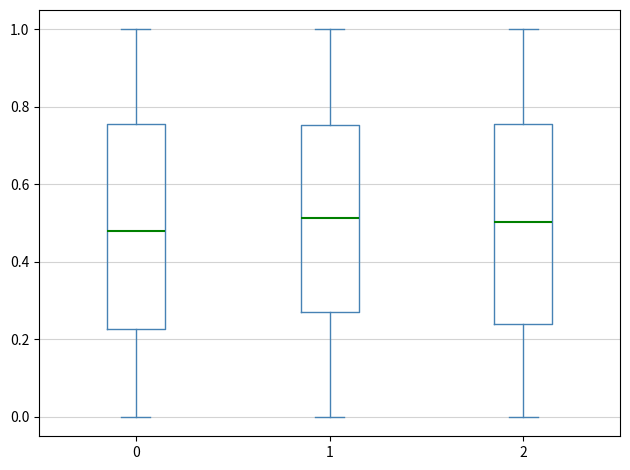

Reading left to right, transcribe this box plot: for each box, give where its median line is, the range the box spans, and where its two whiskers end, as read against the y-axis. The values are not printed on the chart, so give them approximately, as read against the axis.

0: median 0.48, box 0.22 to 0.76, whiskers 0.00 to 1.00
1: median 0.52, box 0.28 to 0.76, whiskers 0.00 to 1.00
2: median 0.50, box 0.24 to 0.76, whiskers 0.00 to 1.00